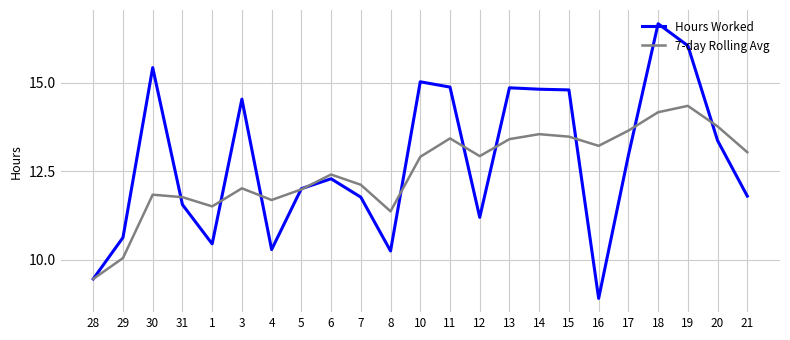

Rank the series at 1 from highest to lowest value.

7-day Rolling Avg, Hours Worked